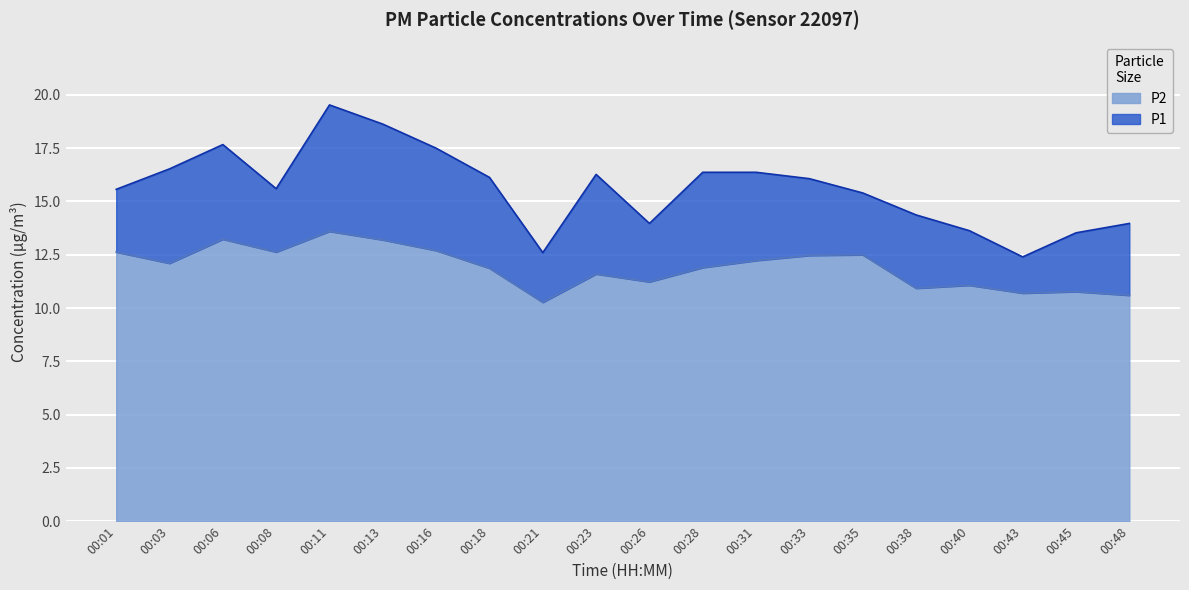

Is the value of P2 at 00:16 greater than the value of P1 at 00:28?

No